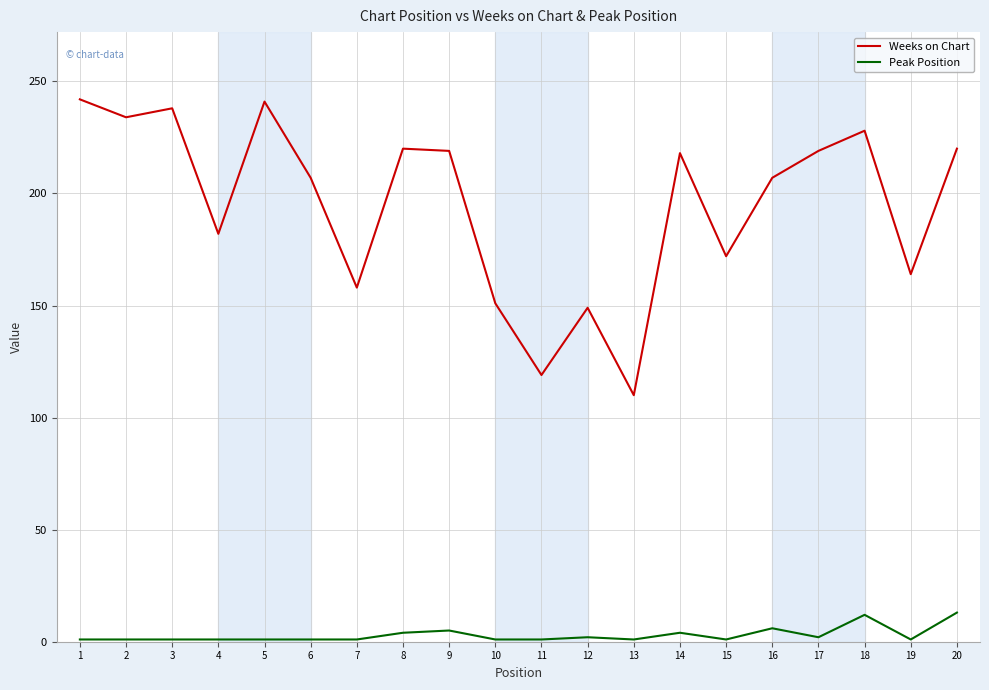

What is the difference between the maximum and minimum values in the Weeks on Chart series?

132